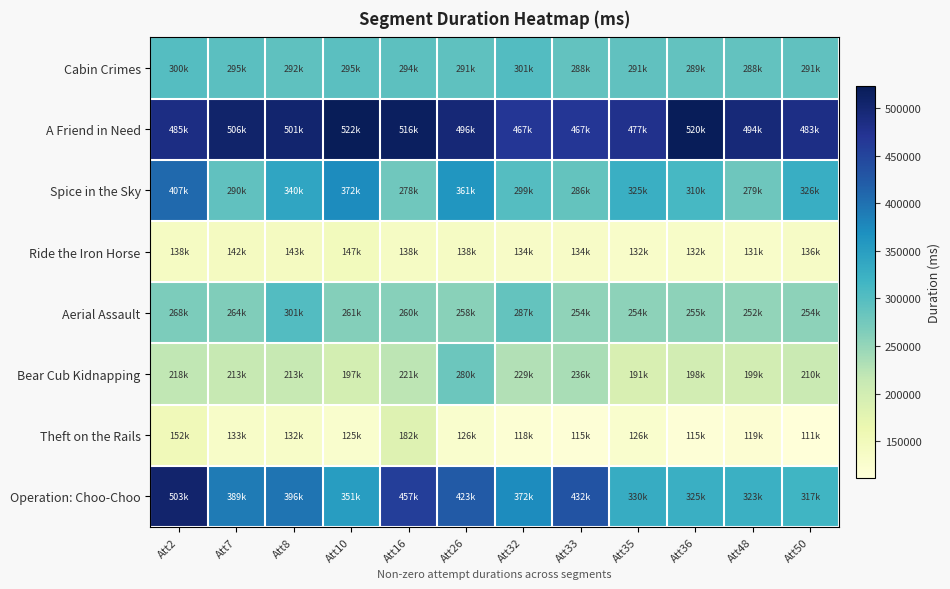

Which series has the largest range (max minus min)?

Operation: Choo-Choo